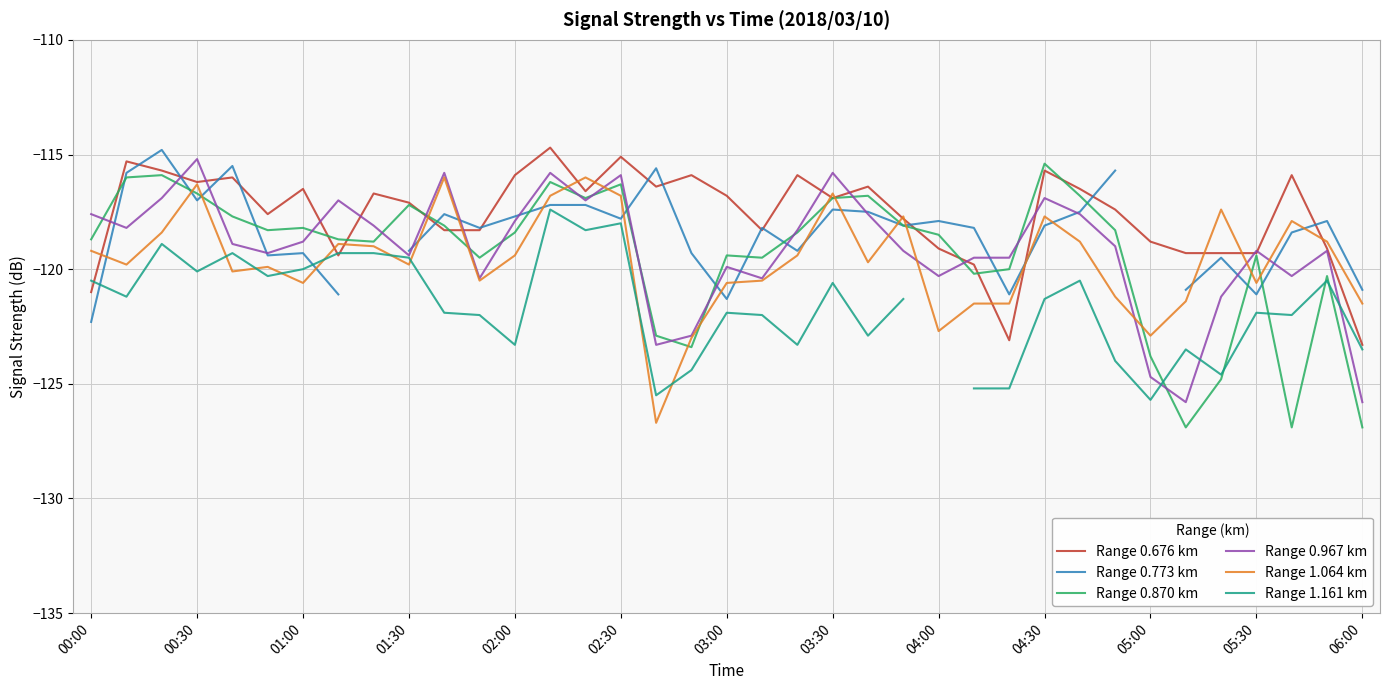

What is the highest value of the Range 0.676 km series?

-114.7